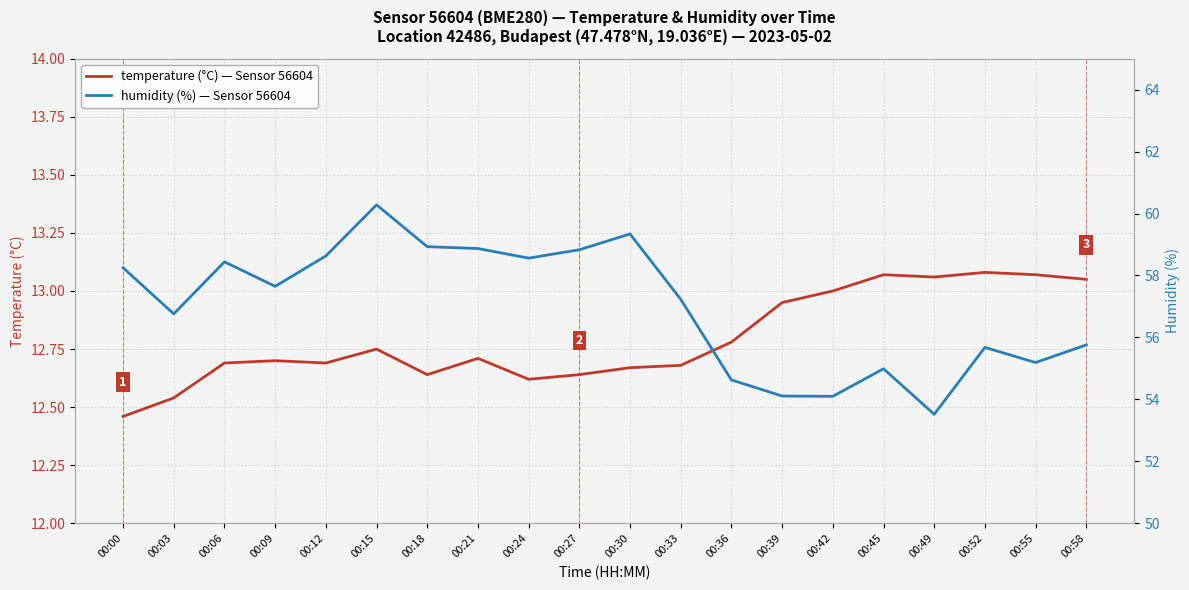

What is the difference between the temperature values at 00:03 and 00:33?

0.1